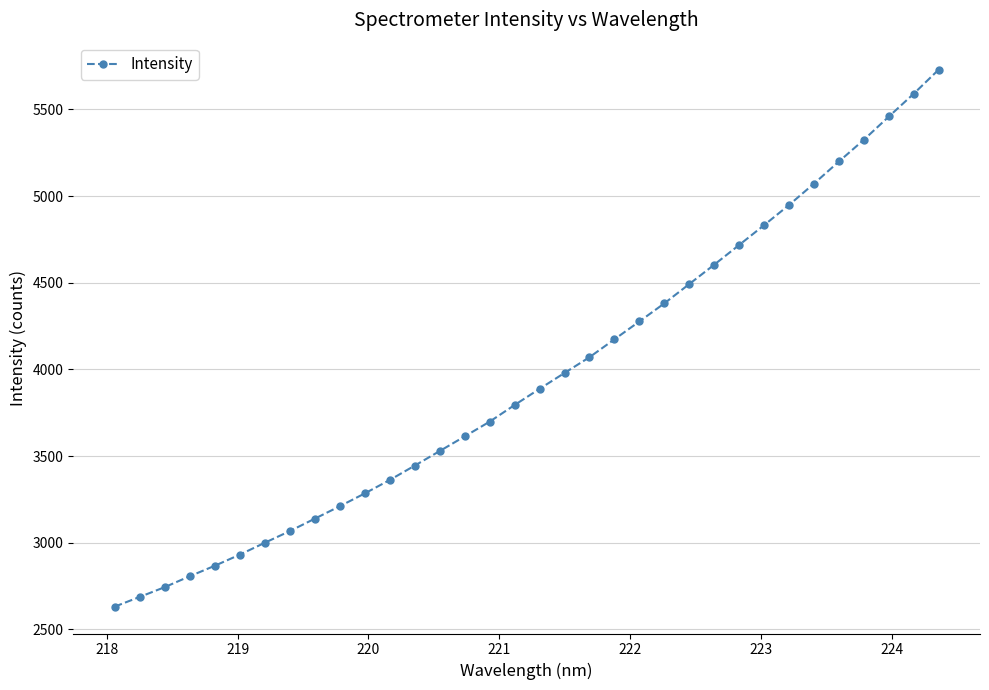

What is the maximum value shown in the chart?

5730.6